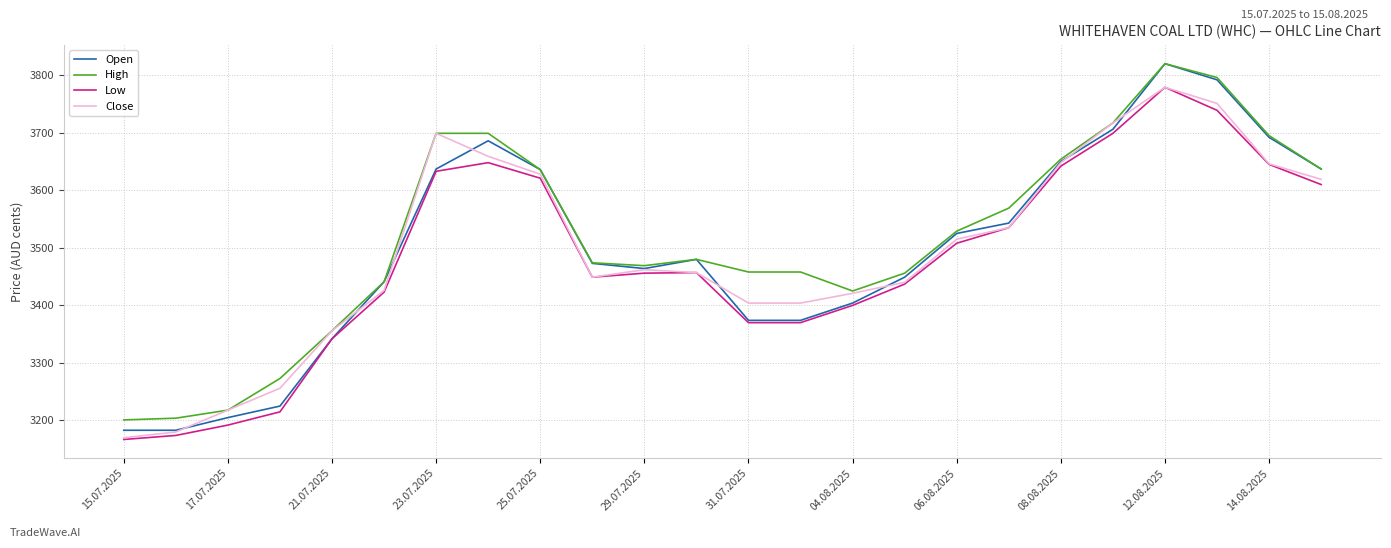

What is the highest value of the High series?

3820